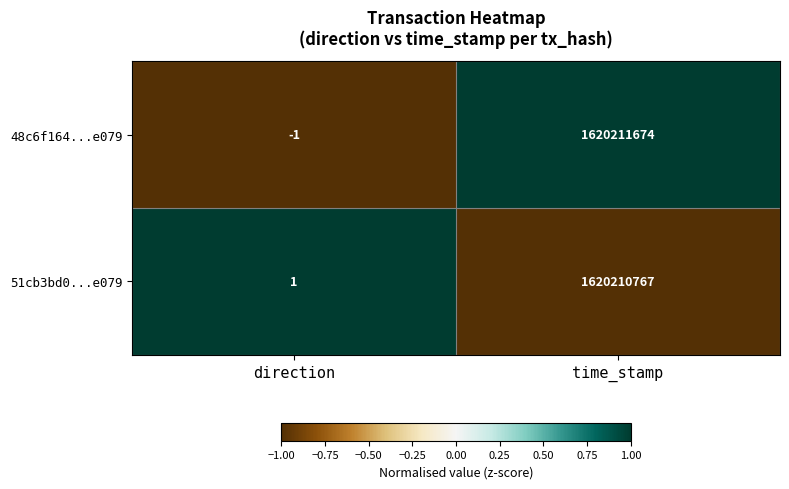

Between direction and time_stamp, which series saw the biggest shift?

48c6f164...e079